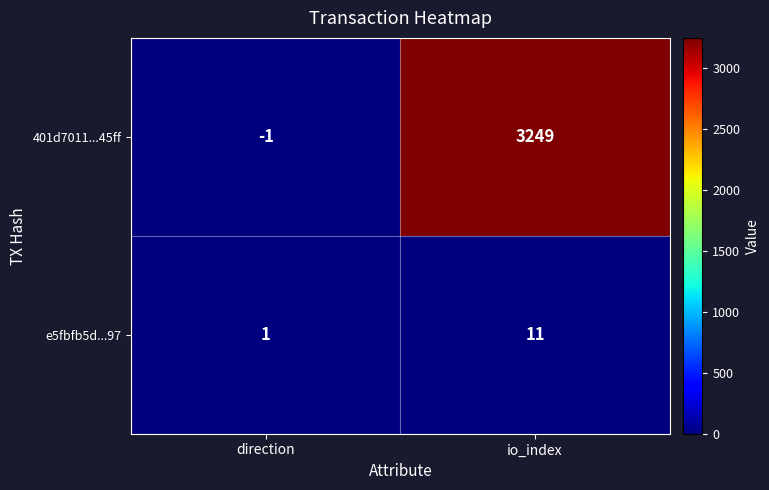

Which series has the widest spread of values?

401d7011...45ff